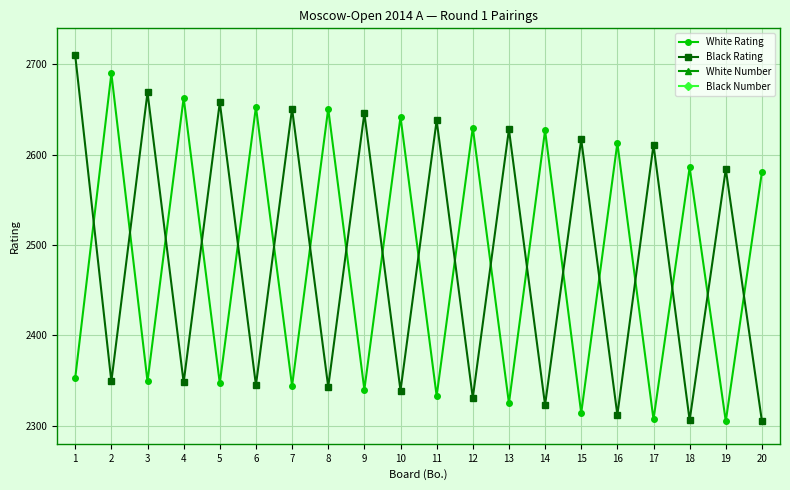

True or false: White Rating and White Number cross at least once.

False